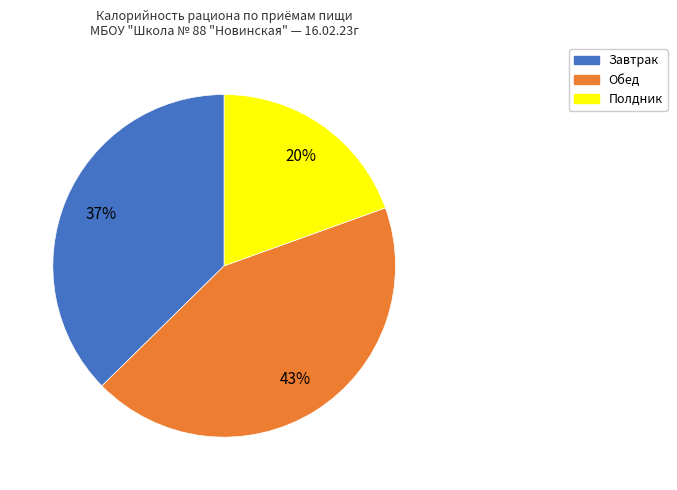

What percentage is the Обед slice, to the nearest percent?

43%